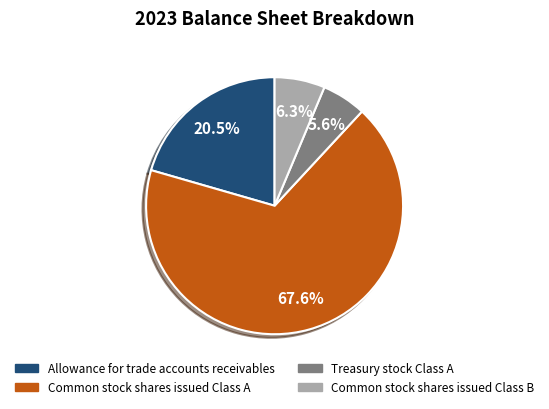

How many segments does this pie chart have?

4